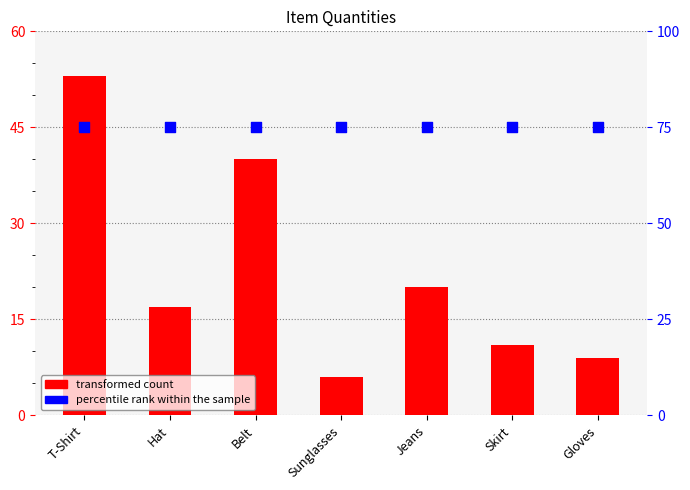

Which series has the widest spread of Y values?

Quantity